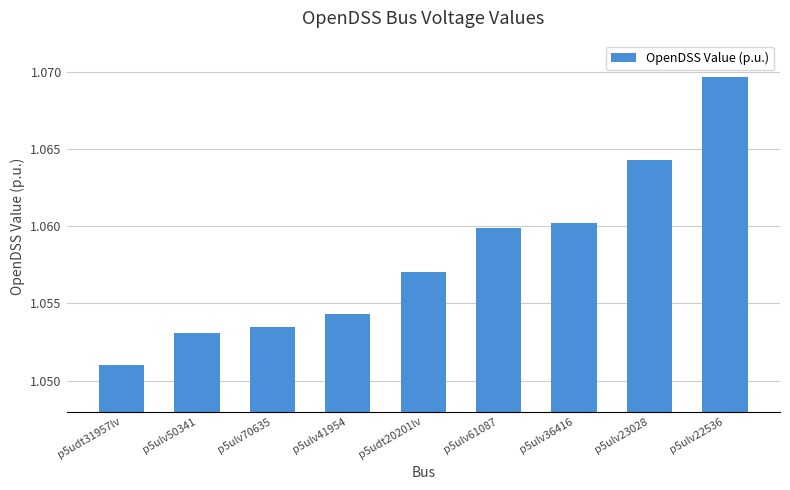

The chart shows a value of 1.6 at p5ulv70635. True or false?

False